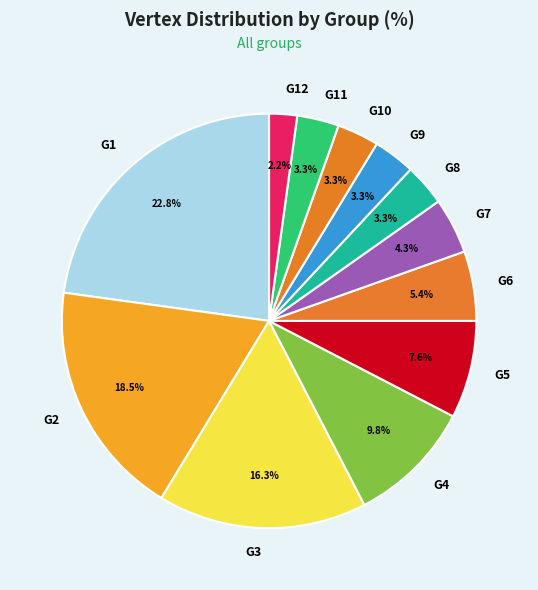

Is there a majority slice in this chart?

No